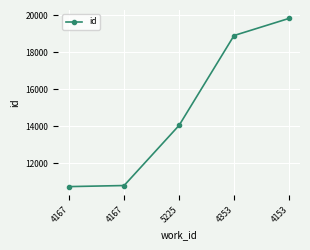

What value does the data have at 5225?

14056